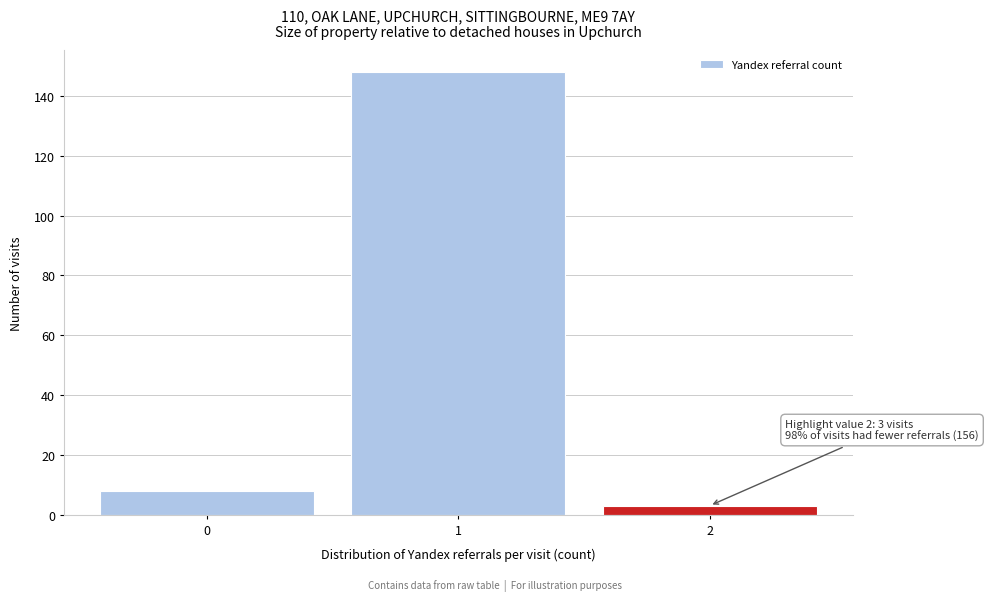

Which range on the x-axis has the tallest bar?

0.5 to 1.5